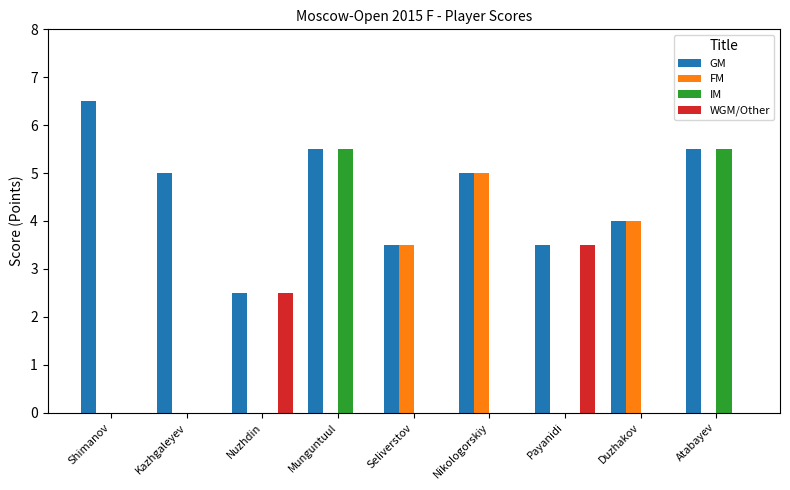

How many series are shown in this chart?

4